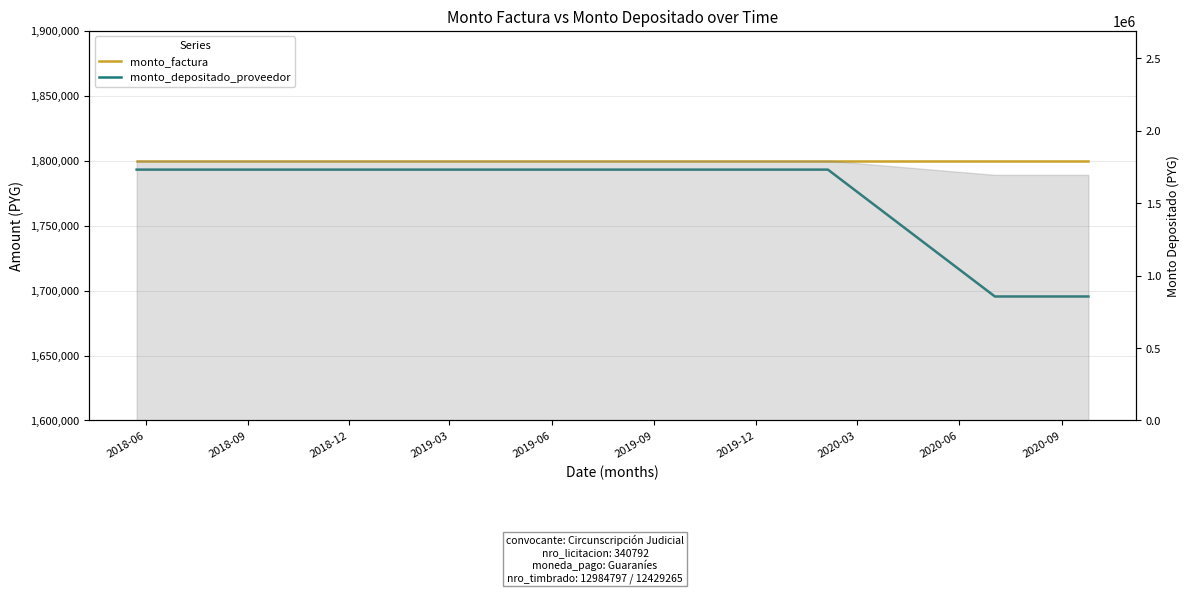

Rank the series by their maximum value, from lowest to highest.

monto_depositado_proveedor, monto_factura